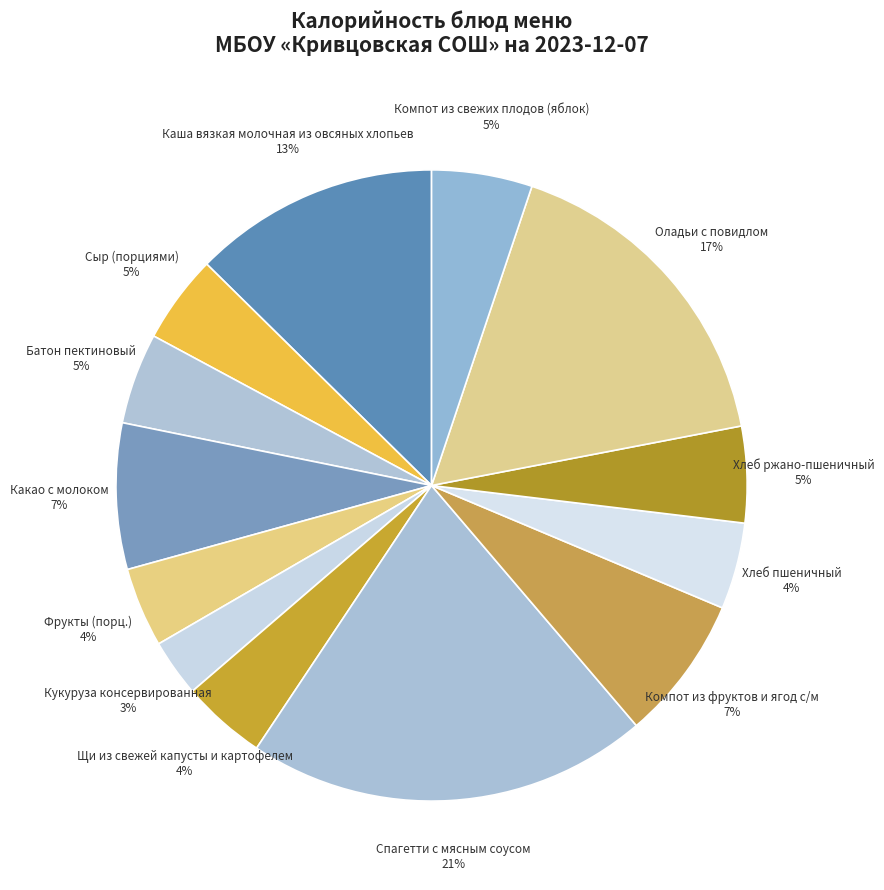

How many segments does this pie chart have?

13